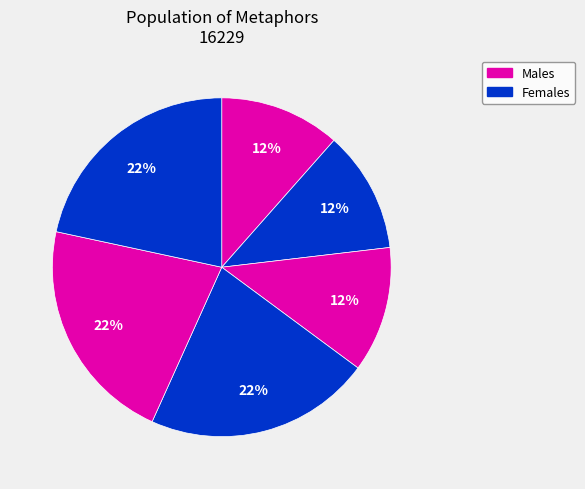

Count the number of slices in the pie.

6